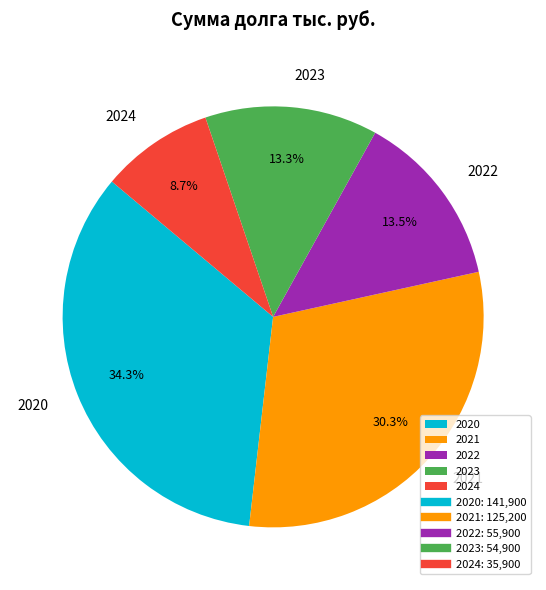

What portion of the pie excludes 2024?

91.3%